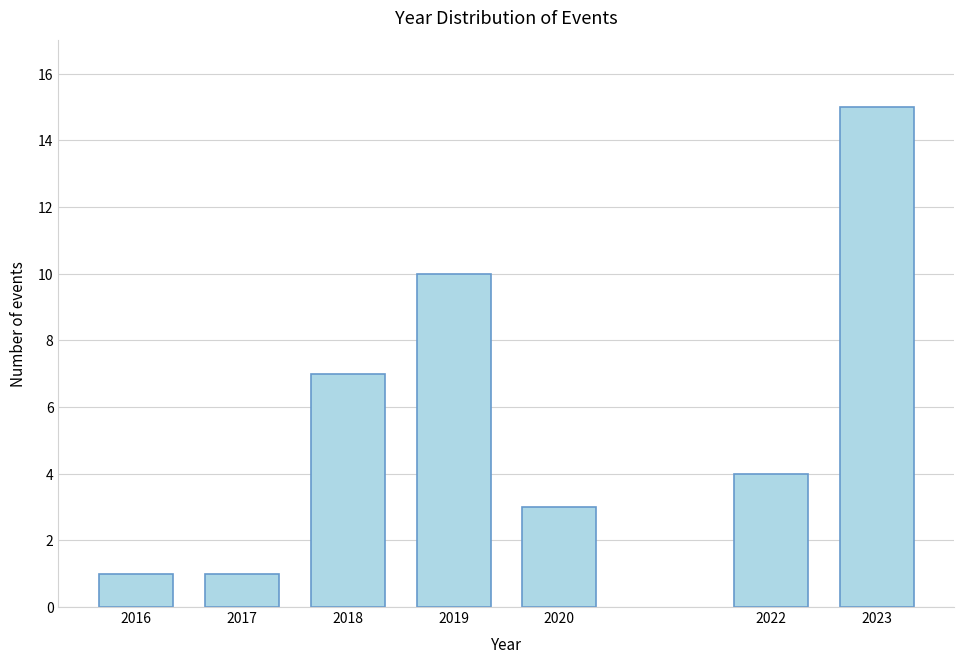

Reading left to right, transcribe all the data shown in this chart.

1	1	7	10	3	4	15